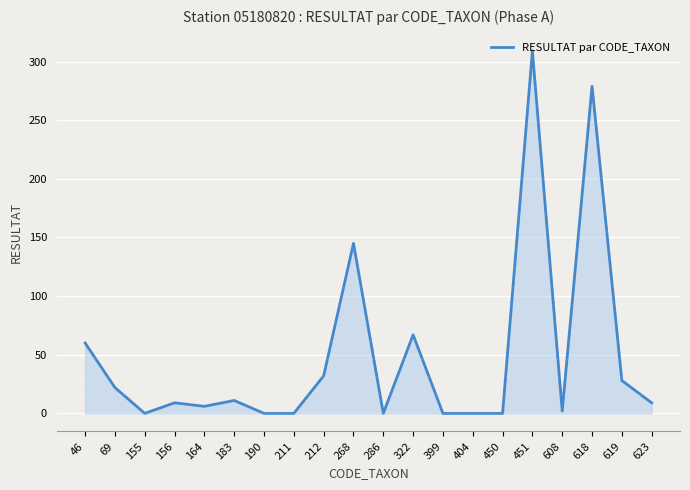

Between 618 and 69, which is larger?

618